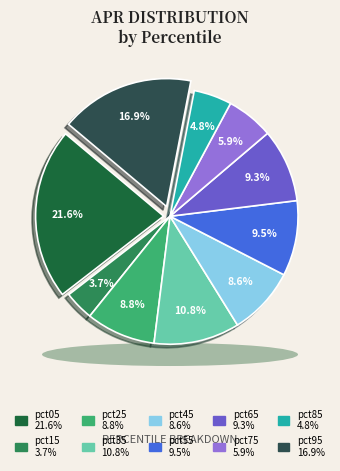

What percentage is the pct45 slice, to the nearest percent?

9%